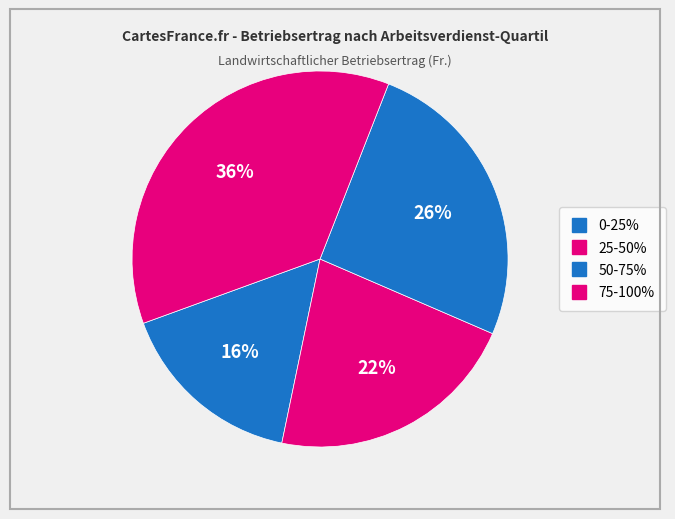

To the nearest percent, what portion does 75-100% represent?

36%